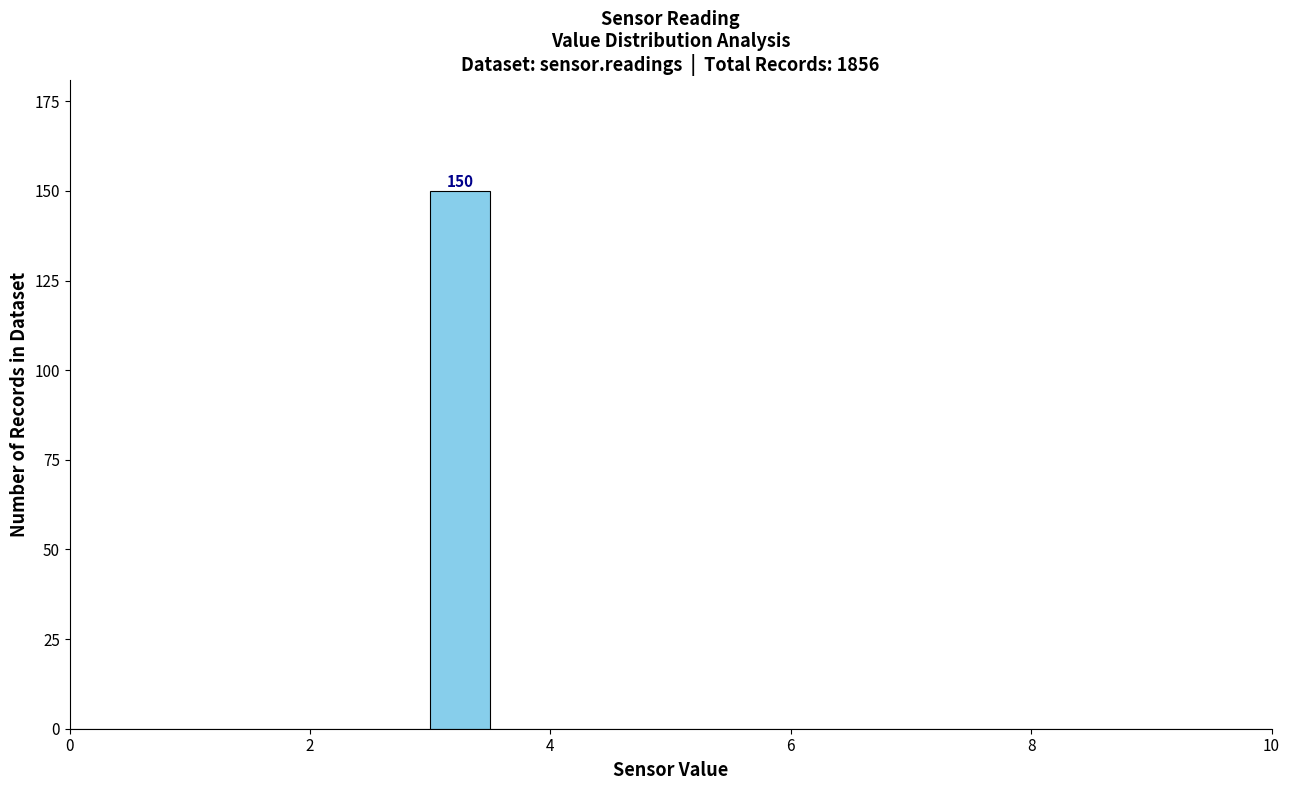

Read against the x-axis, roughly where is the centre of the tallest bar?

3.2